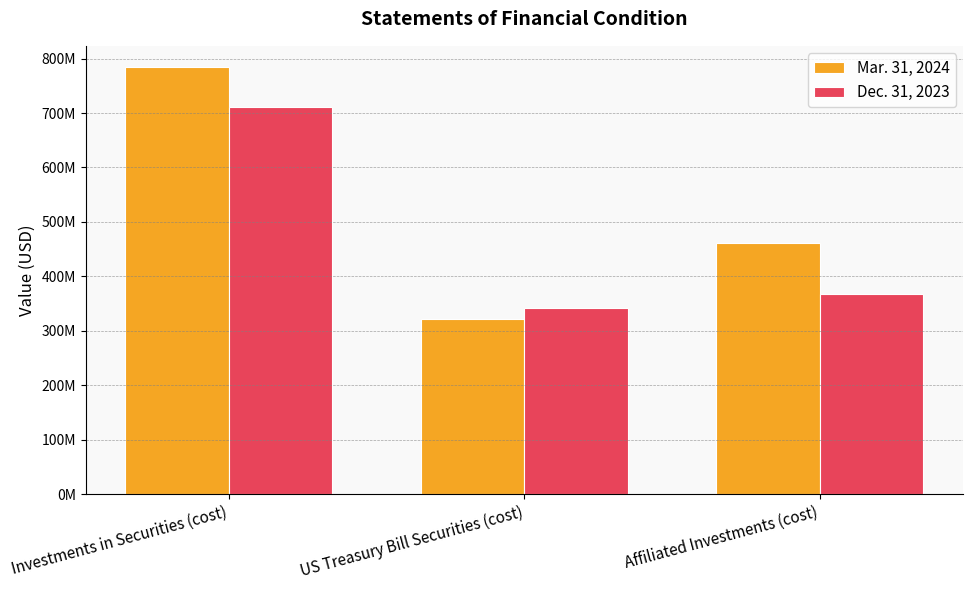

What is the minimum value shown in the chart?

322134780